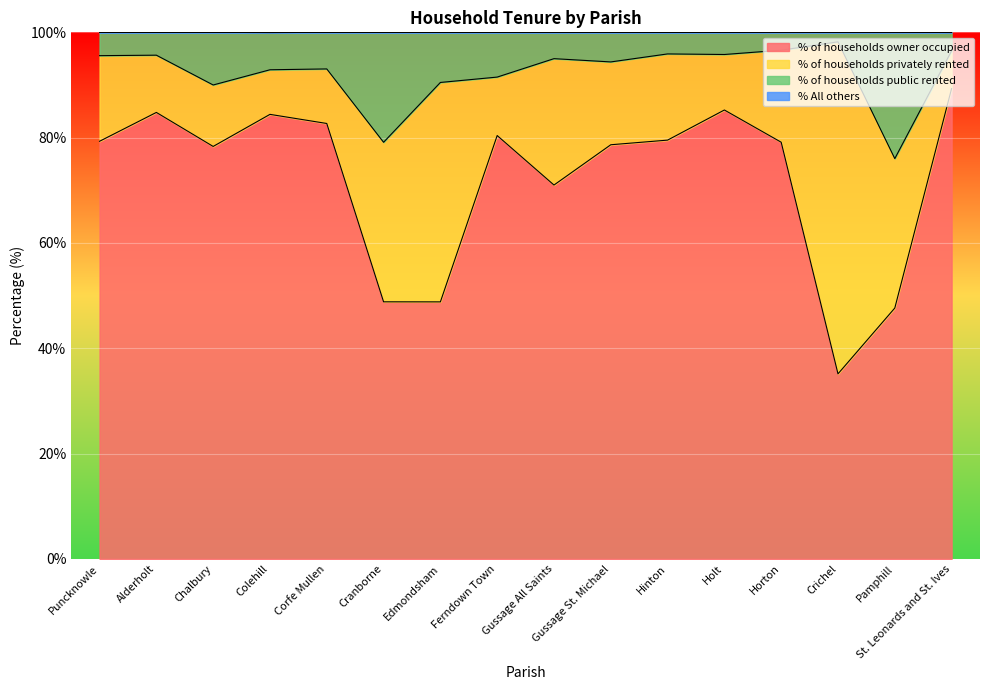

Between Pamphill and Gussage All Saints, which is larger?

Gussage All Saints